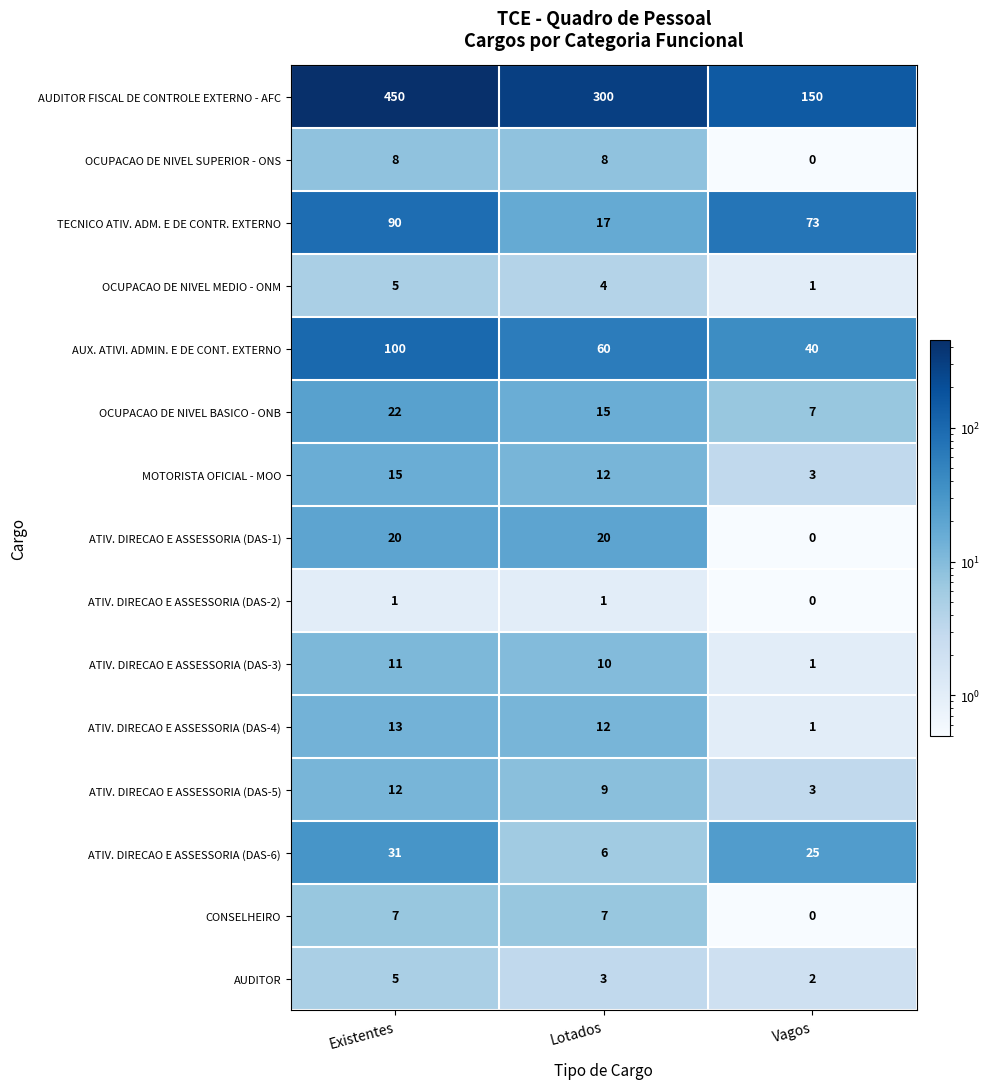

Which series changed the most between Existentes and Lotados?

AUDITOR FISCAL DE CONTROLE EXTERNO - AFC